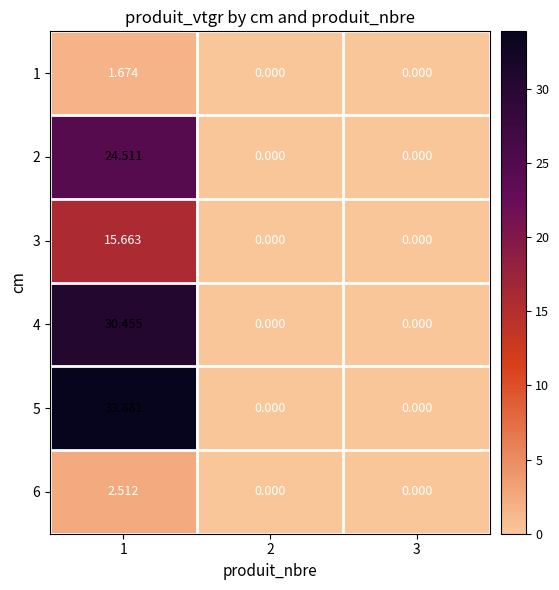

Is the value of 5 at 3 greater than the value of 3 at 1?

No